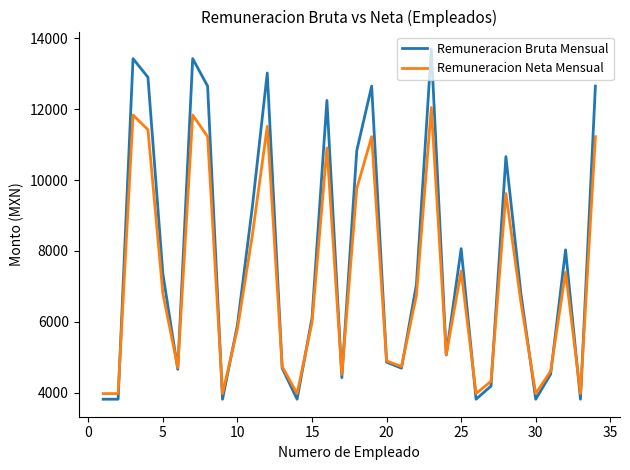

Which series has the widest spread of values?

Remuneracion Bruta Mensual